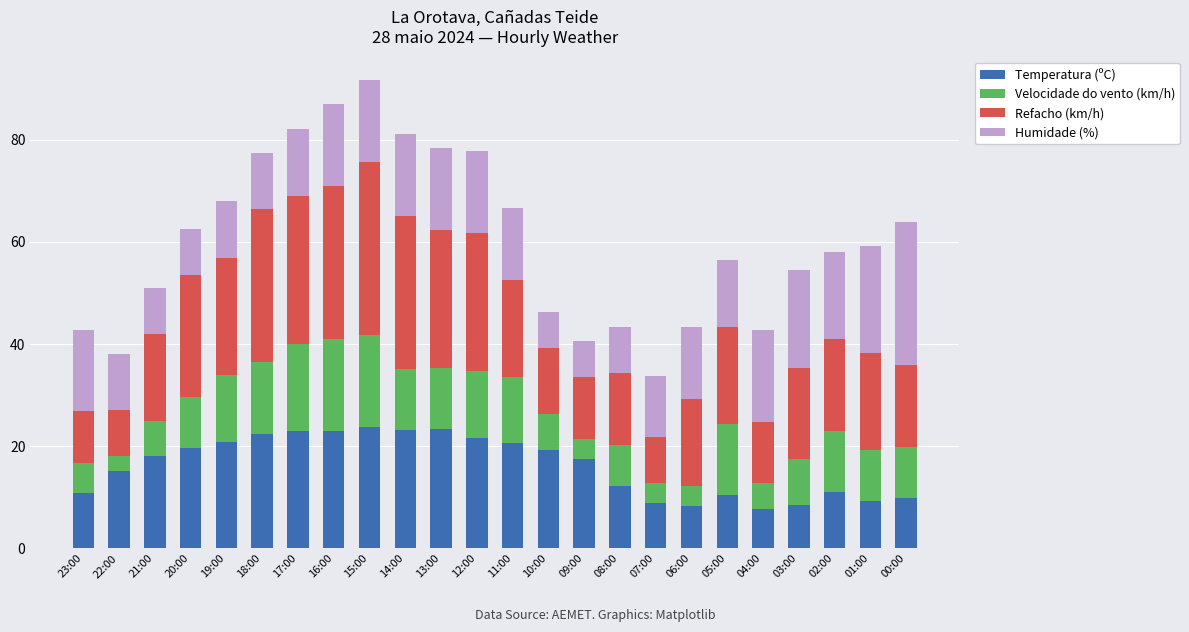

How many categories are shown in the chart?

24